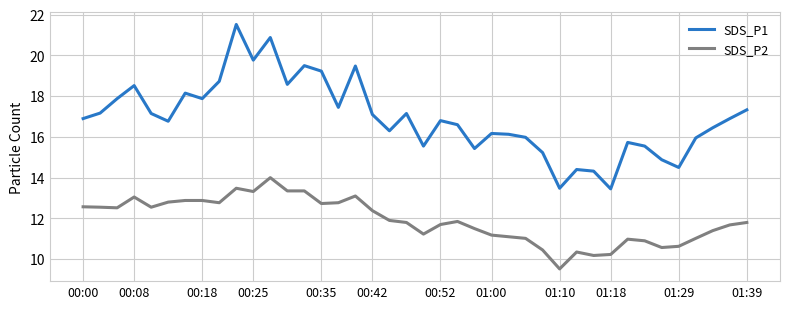

What is the average value of the SDS_P2 series?

11.9